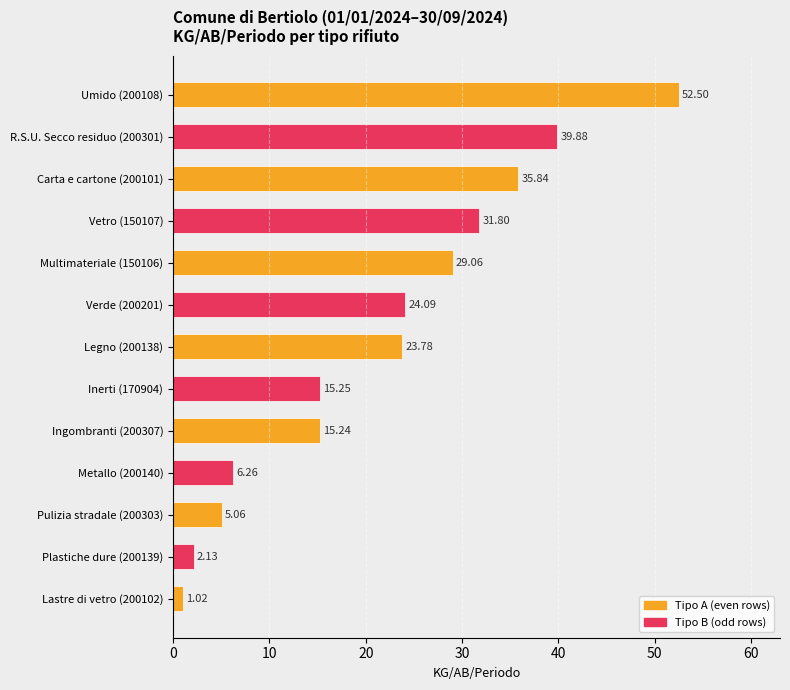

Count the number of categories in the chart.

13